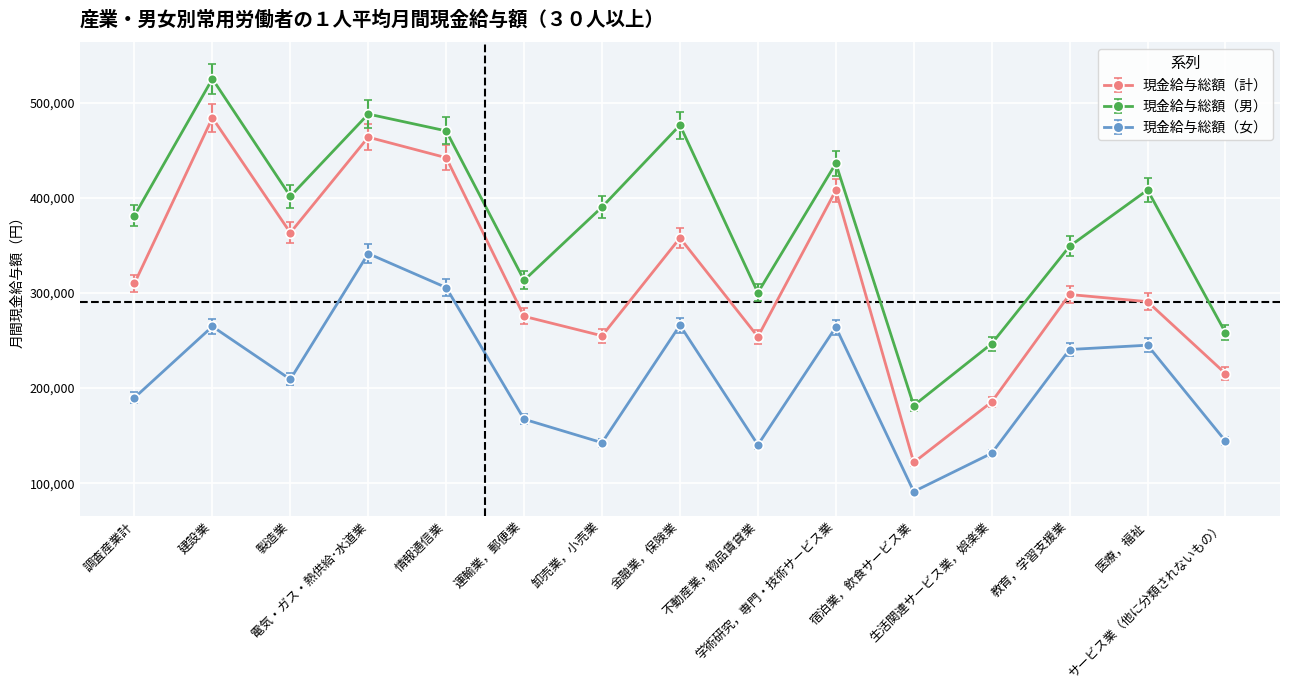

At which category does 現金給与総額（男） reach its first local valley?

製造業